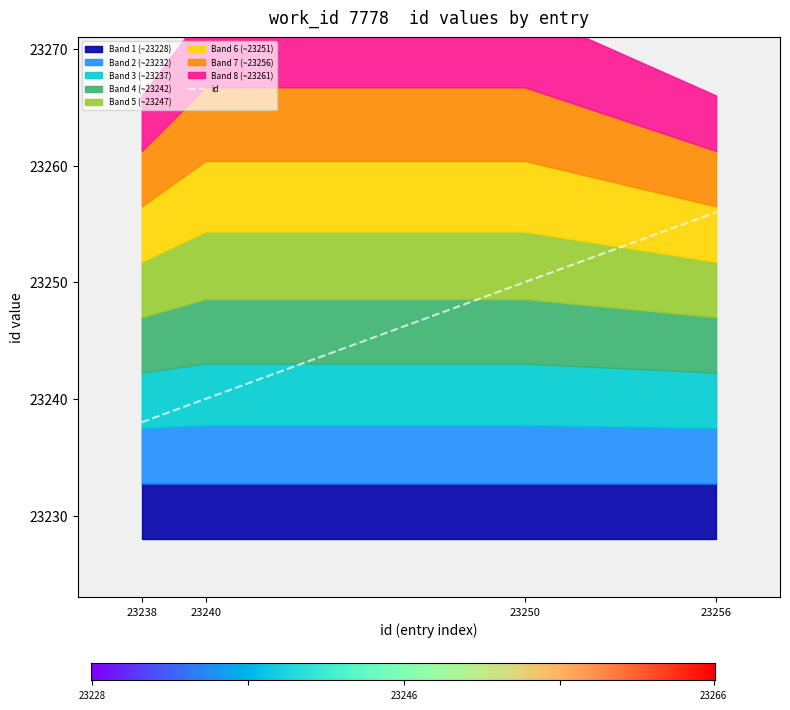

How many values are below 23250?

2